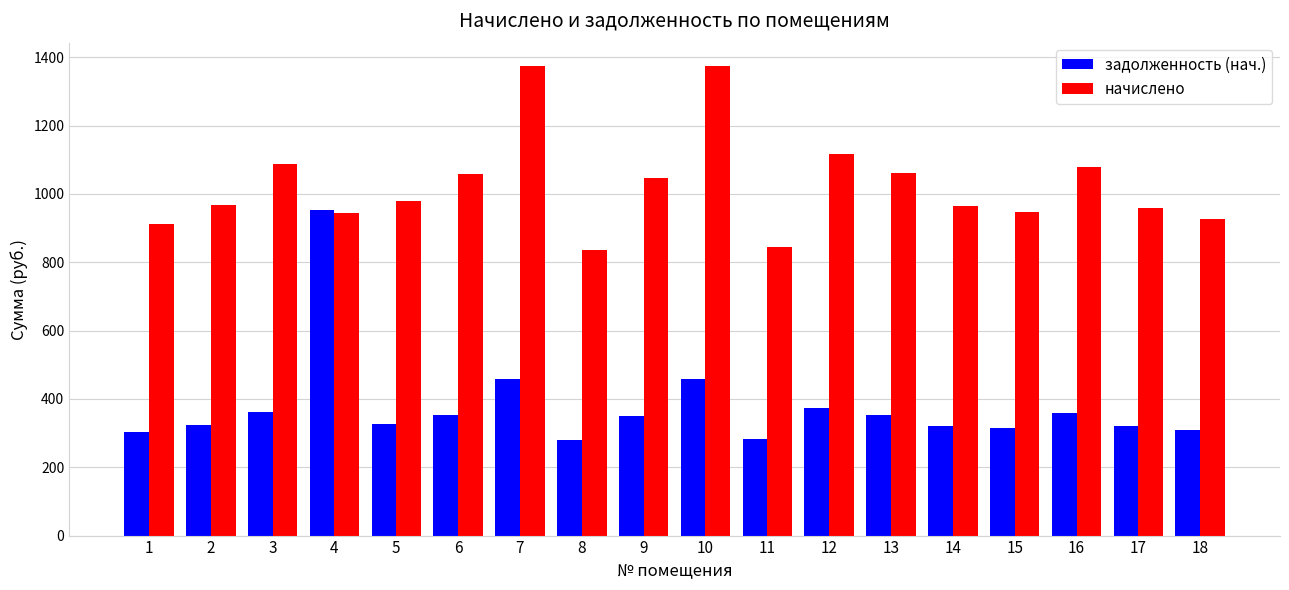

Is the value of начислено at 14 greater than the value of задолженность (нач.) at 15?

Yes